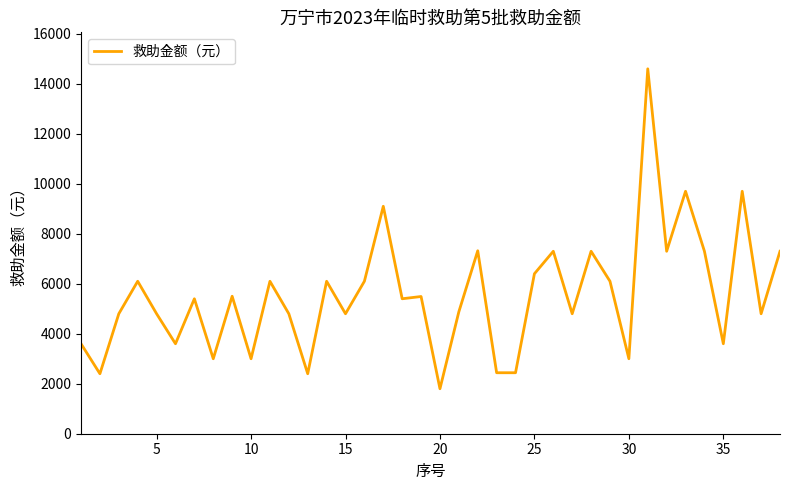

What is the difference between the maximum and minimum values?

12800